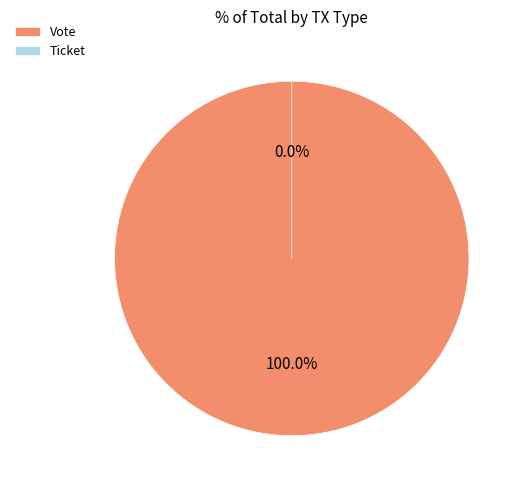

True or false: Vote accounts for 100% of the total.

True